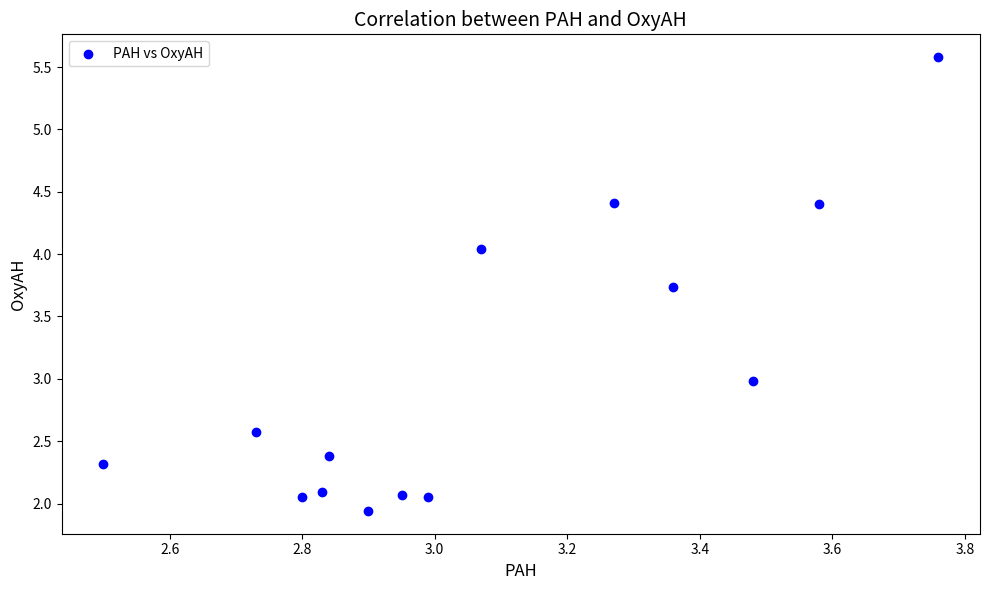

What is the range of X values (max minus min)?

1.3